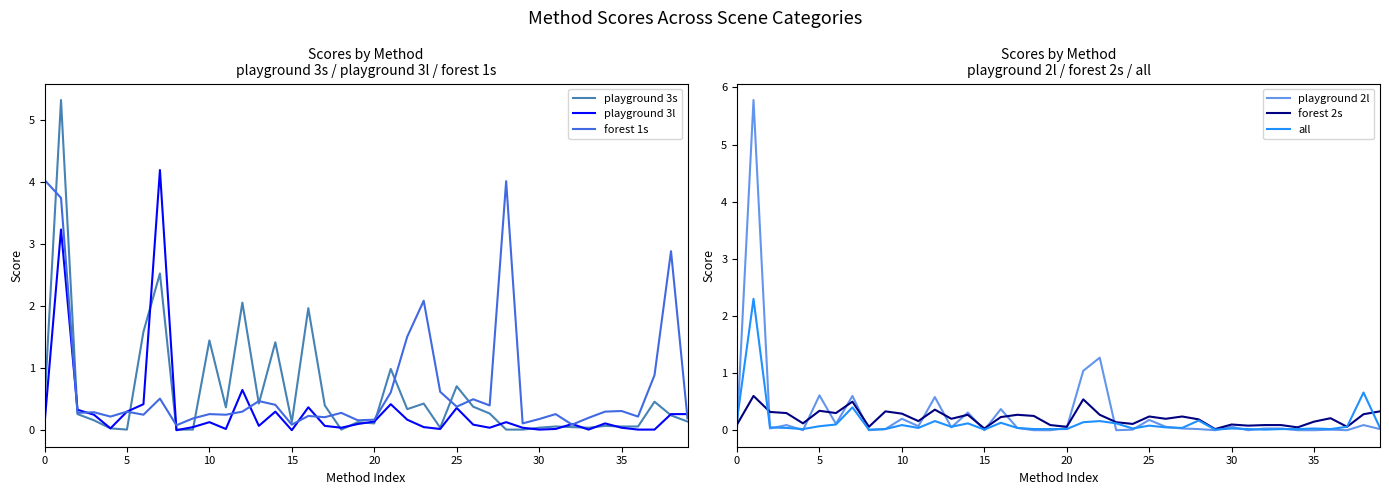

How many lines are shown in the chart?

6